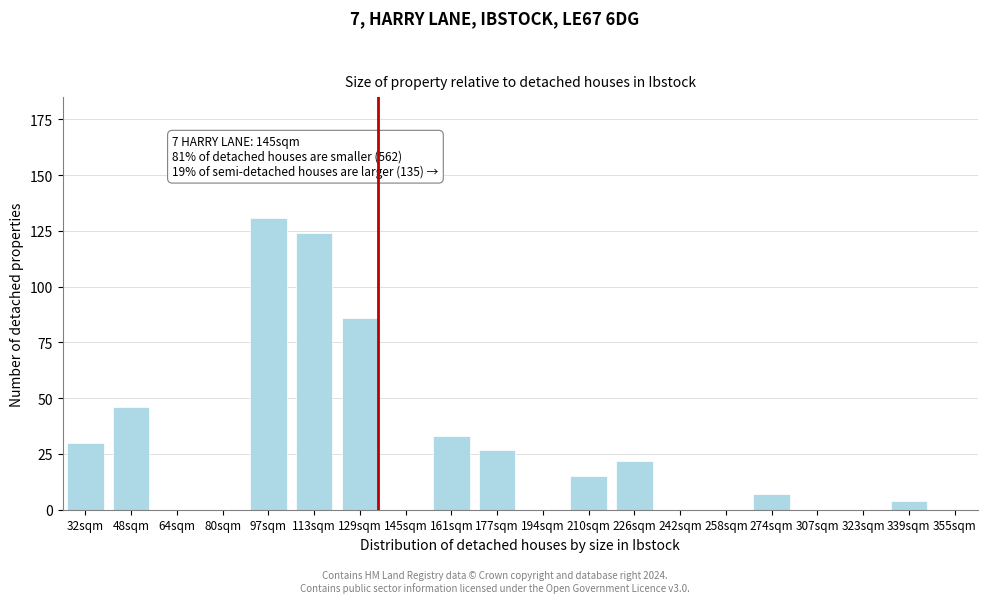

Reading right to left, transcribe all the data shown in this chart.

355sqm=0	339sqm=4	323sqm=0	307sqm=0	274sqm=7	258sqm=0	242sqm=0	226sqm=22	210sqm=15	194sqm=0	177sqm=27	161sqm=33	145sqm=0	129sqm=86	113sqm=124	97sqm=131	80sqm=0	64sqm=0	48sqm=46	32sqm=30